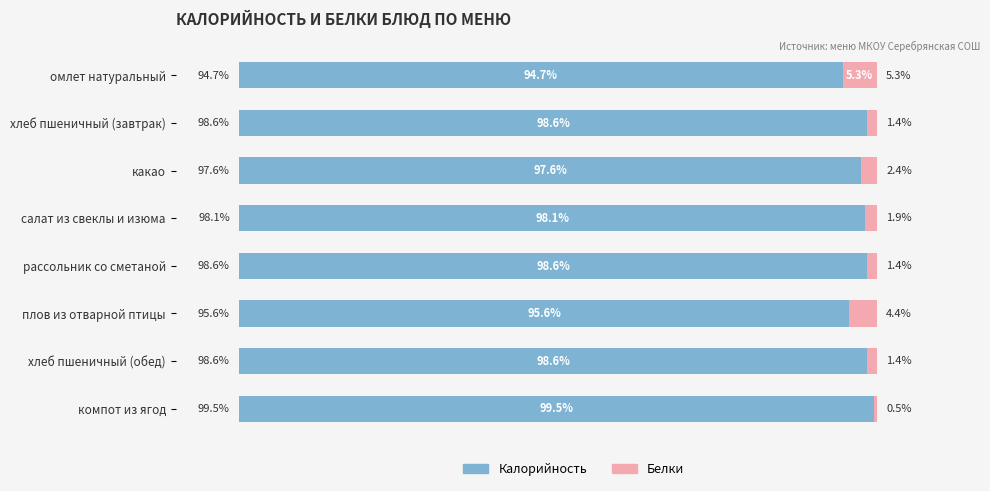

Which category has the lowest value in the Калорийность series?

омлет натуральный